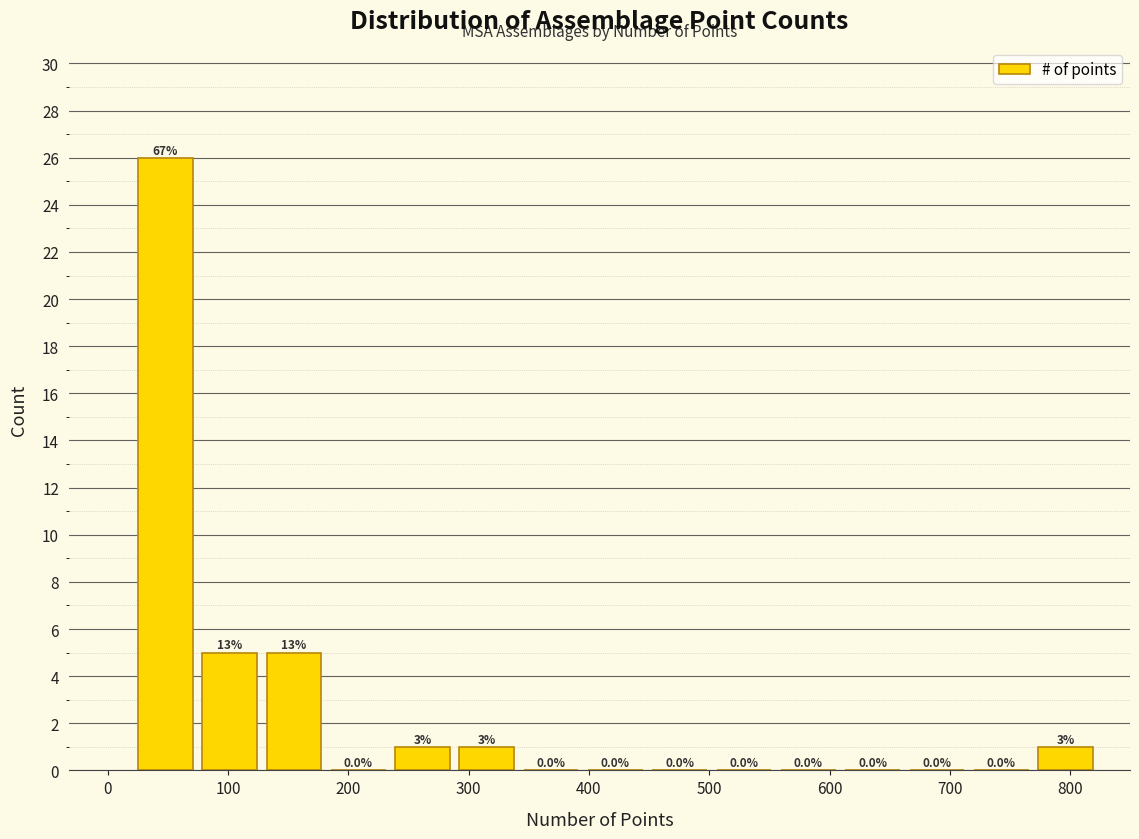

Over which range of the x-axis is the bar tallest?

20 to 70